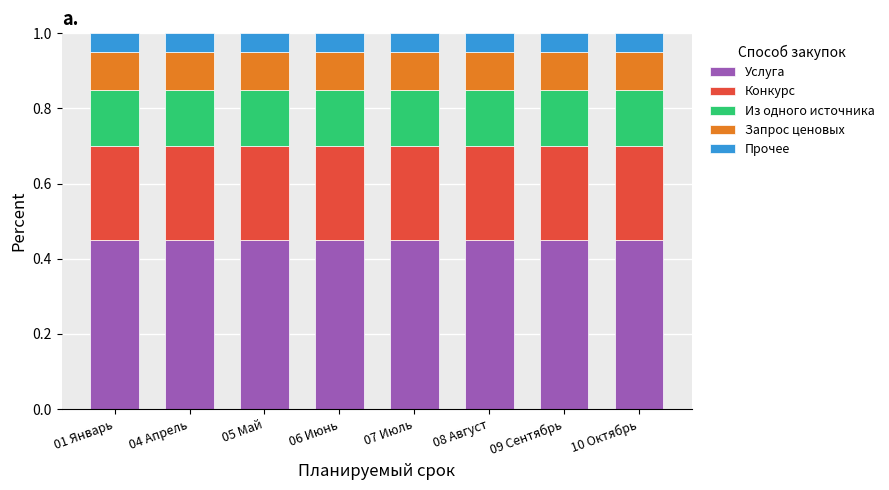

What is the sum of the Услуга values at 06 Июнь and 08 Август?

0.9